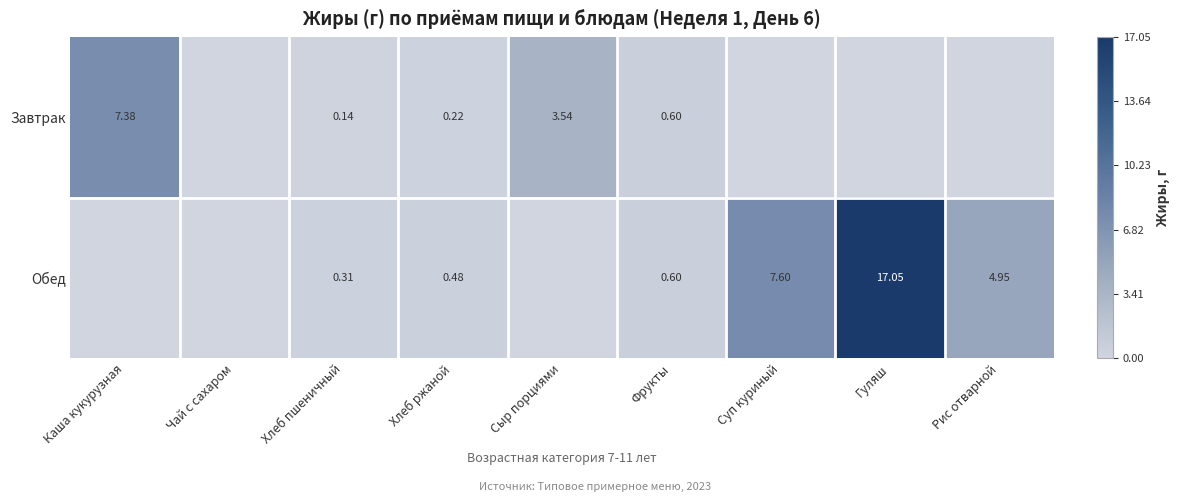

At which label is Обед closest to 8?

Суп куриный